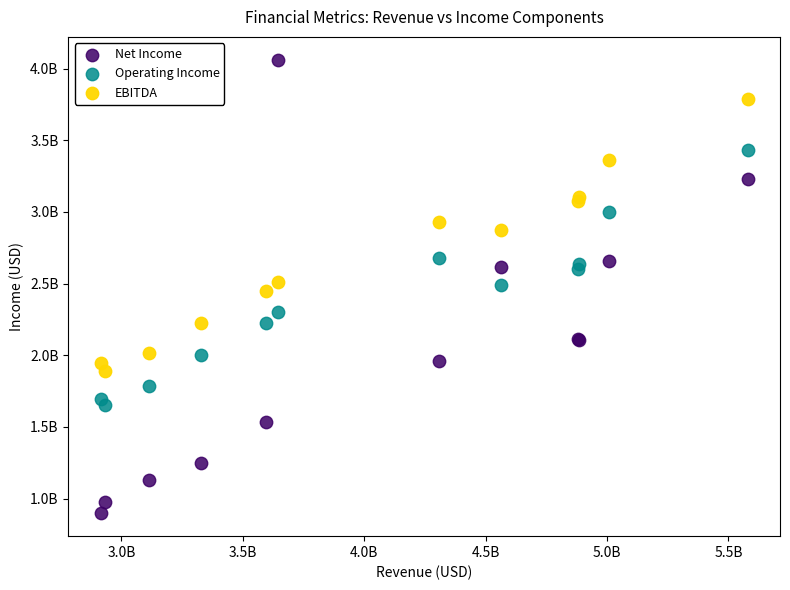

What are all the series names shown in the legend?

Net Income, Operating Income, EBITDA